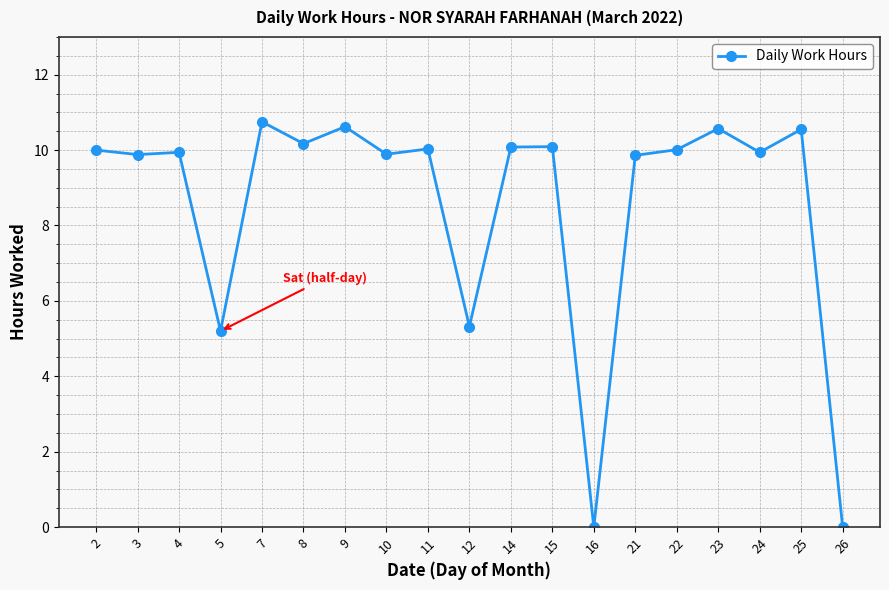

Does the chart have visible grid lines?

Yes